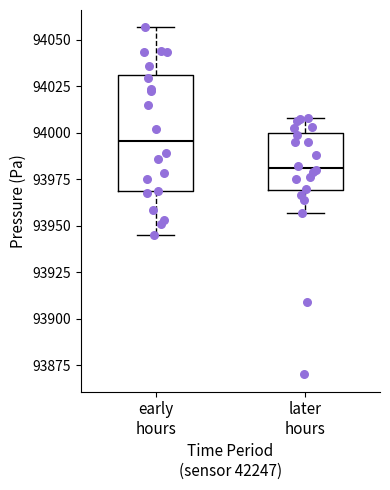

Reading left to right, read every box against the y-axis: the position of its median line, the range the box covers, and the ends of its whiskers. The values are not printed on the chart, so give them approximately, as read against the axis.

early hours: median 93995, box 93970 to 94030, whiskers 93945 to 94055
later hours: median 93980, box 93970 to 94000, whiskers 93955 to 94010